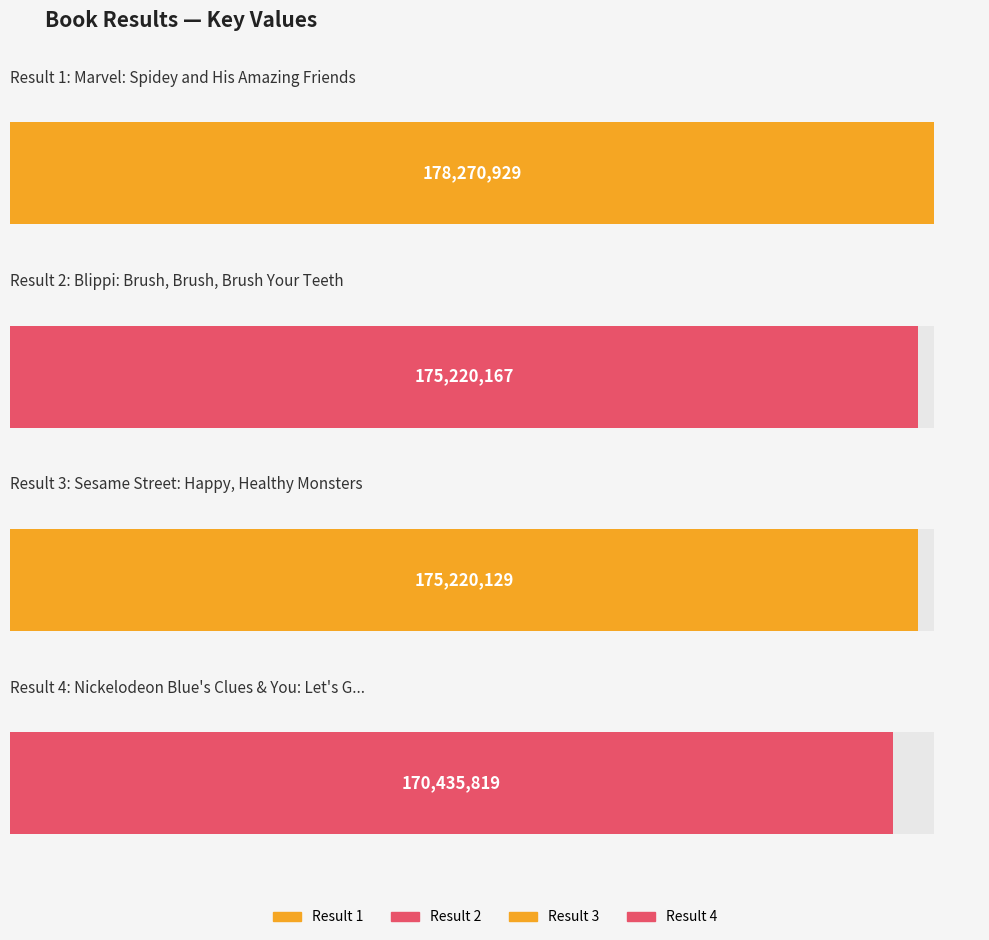

The chart shows a value of 64814000 at 1. True or false?

False